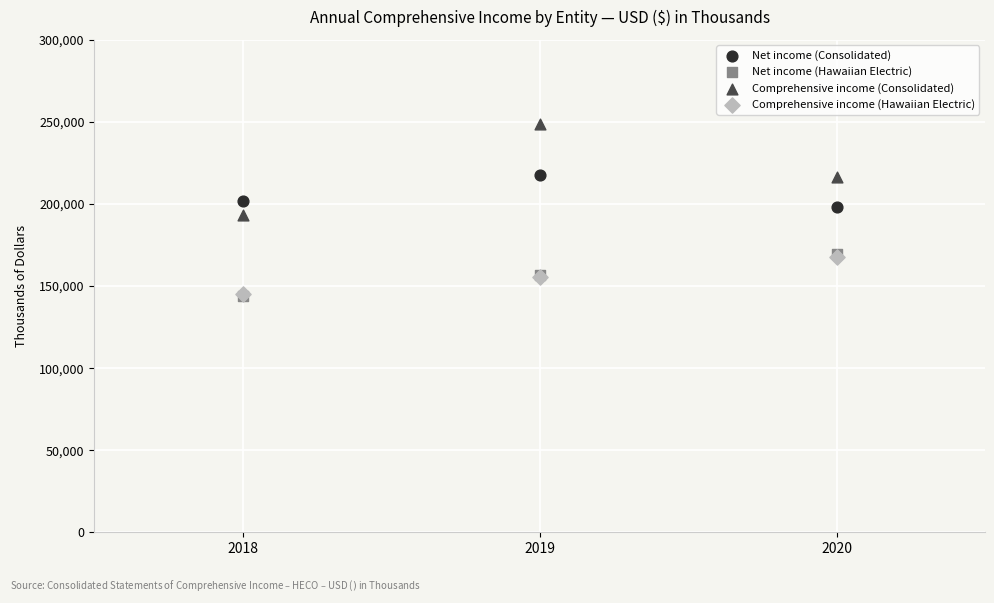

Which series has the largest Y range (max minus min)?

Comprehensive income (Consolidated)